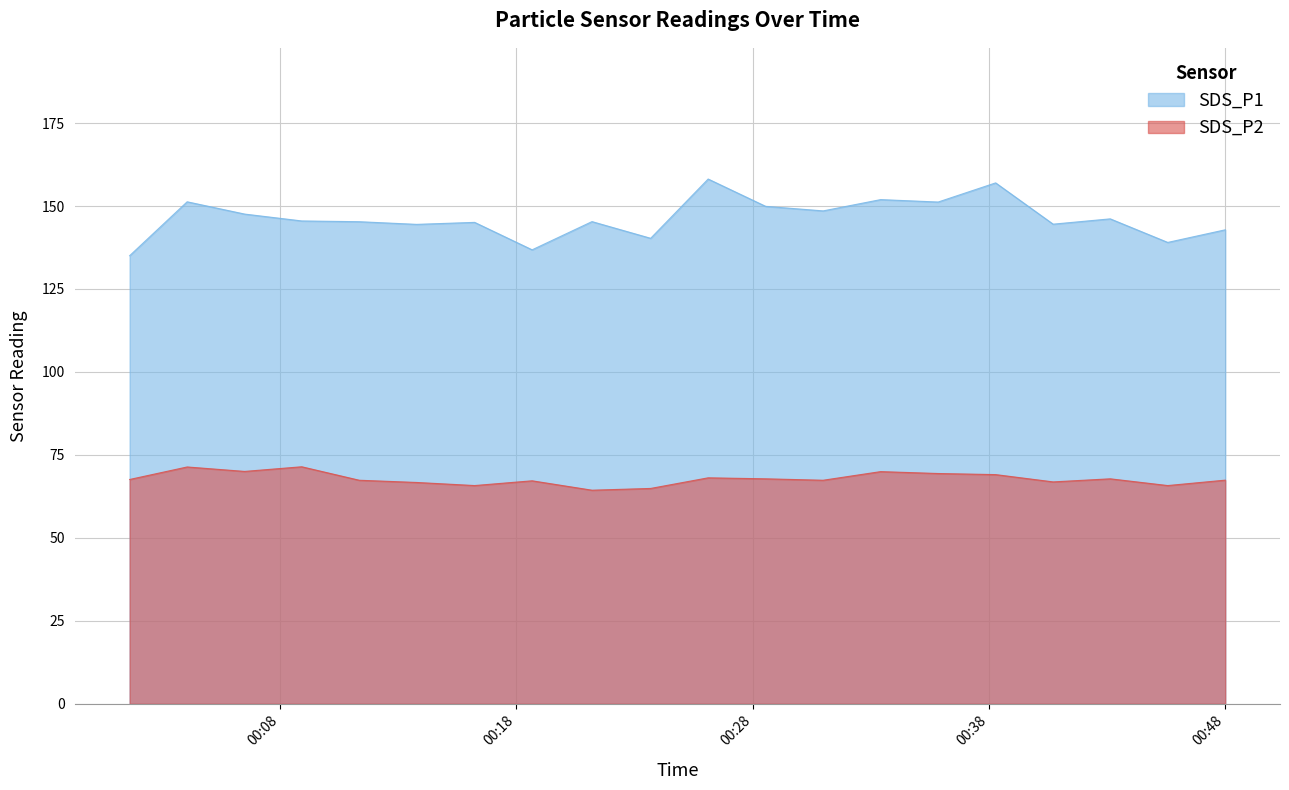

How many lines are shown in the chart?

2